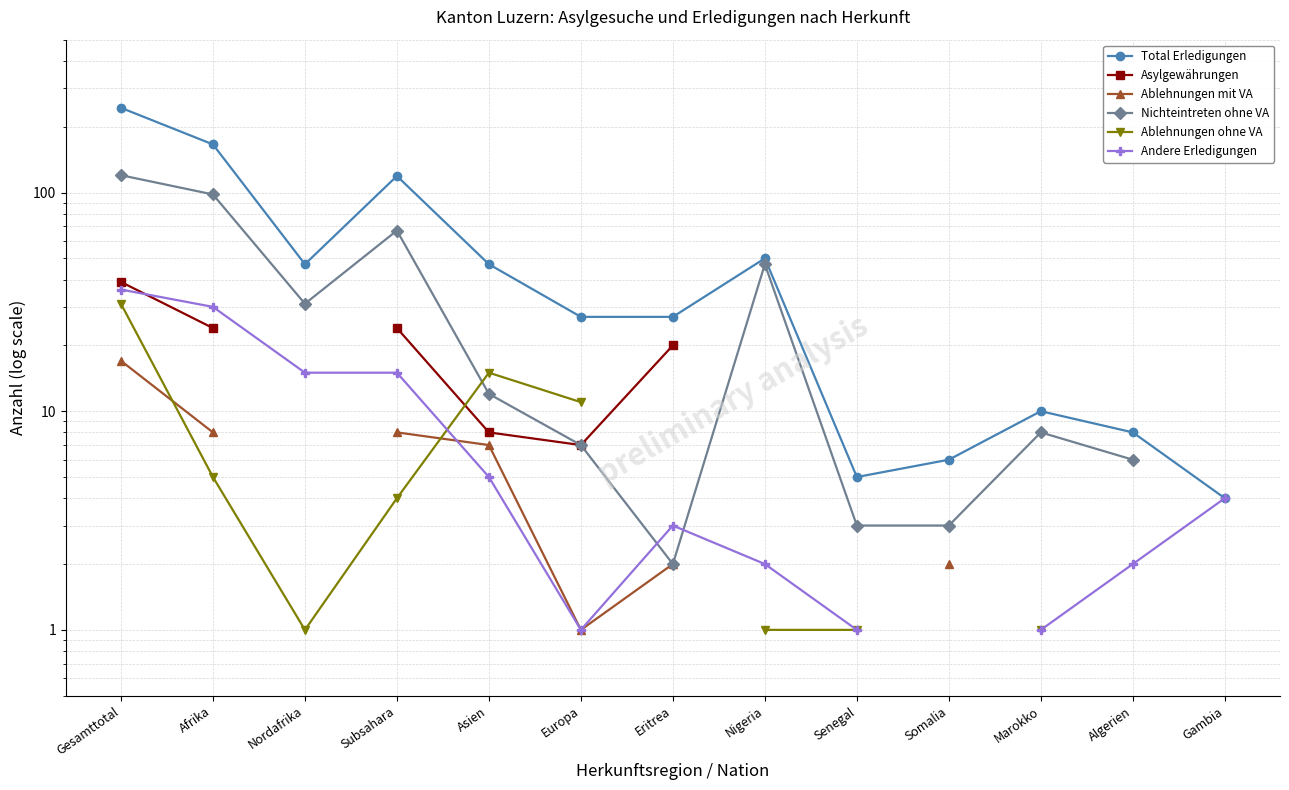

Which series has the largest range (max minus min)?

Total Erledigungen